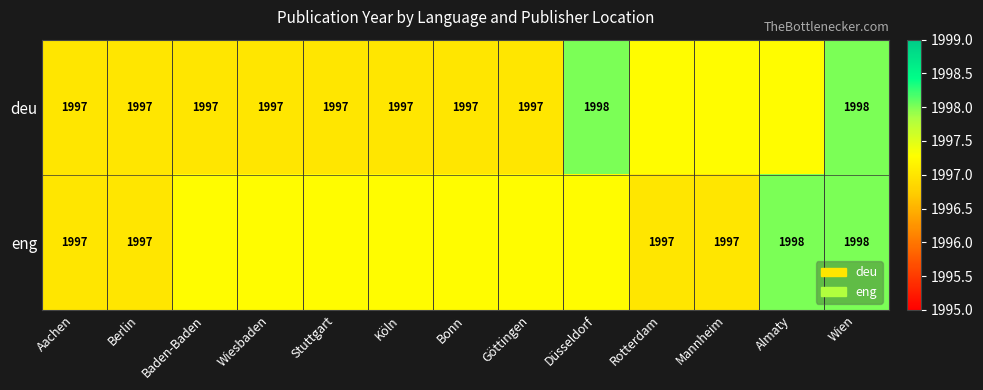

Is the value of deu at Aachen greater than the value of eng at Wien?

No